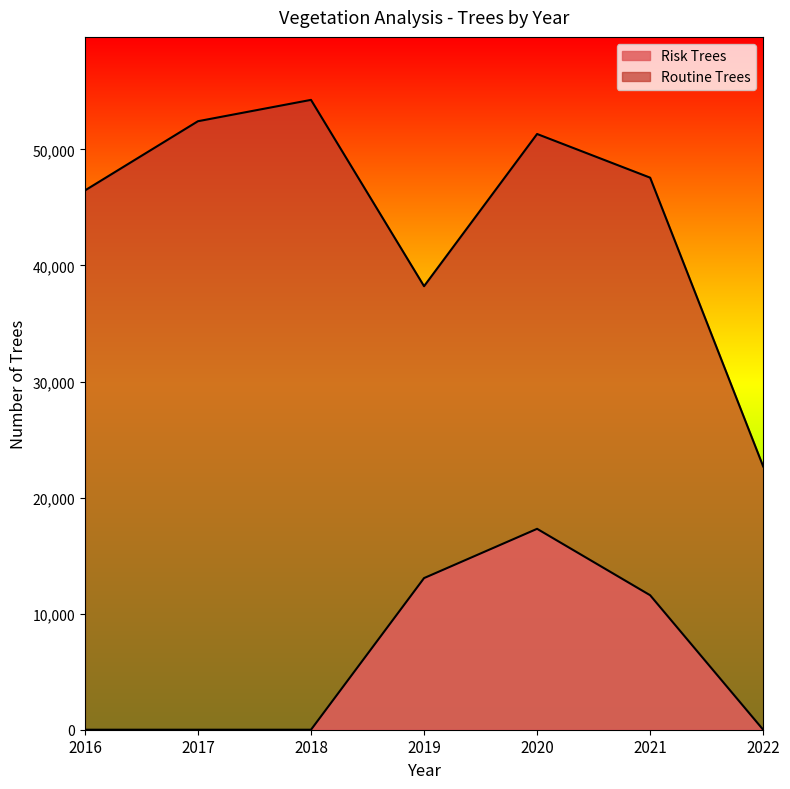

True or false: Routine Trees and Risk Trees intersect in this chart.

False